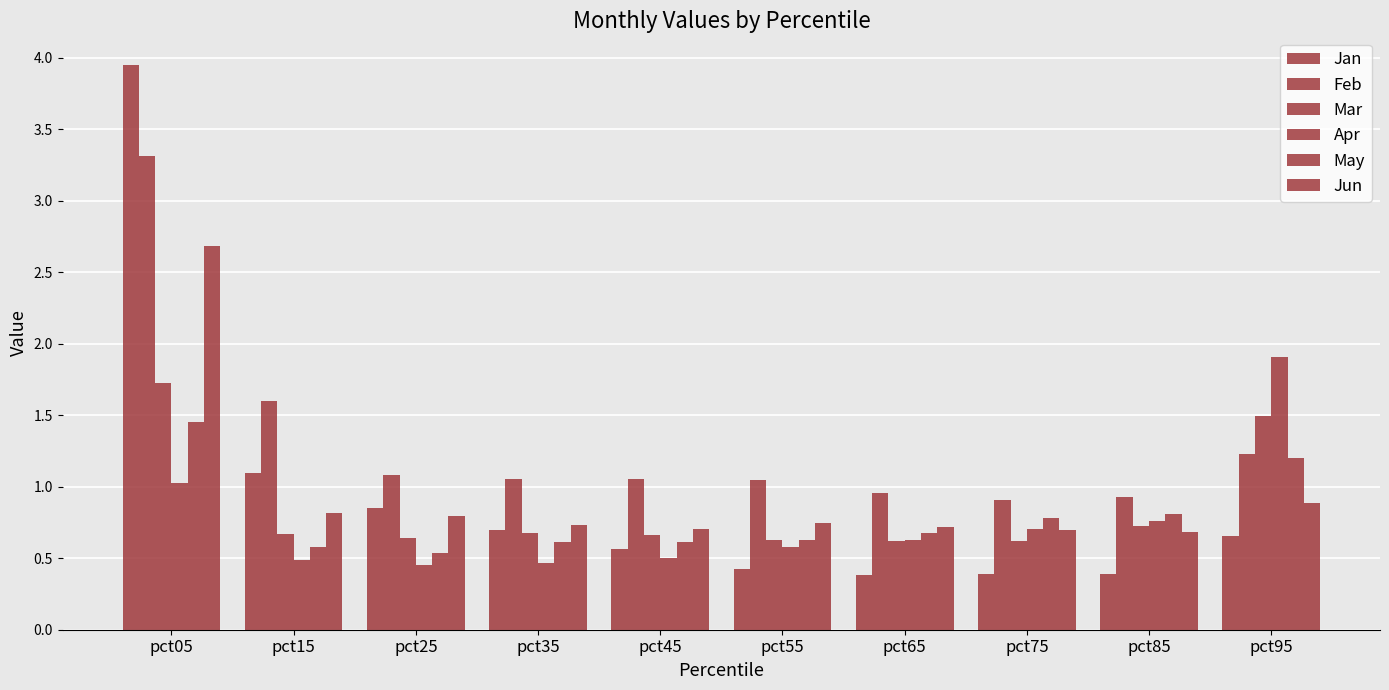

Where is May nearest to the value 0?

pct25